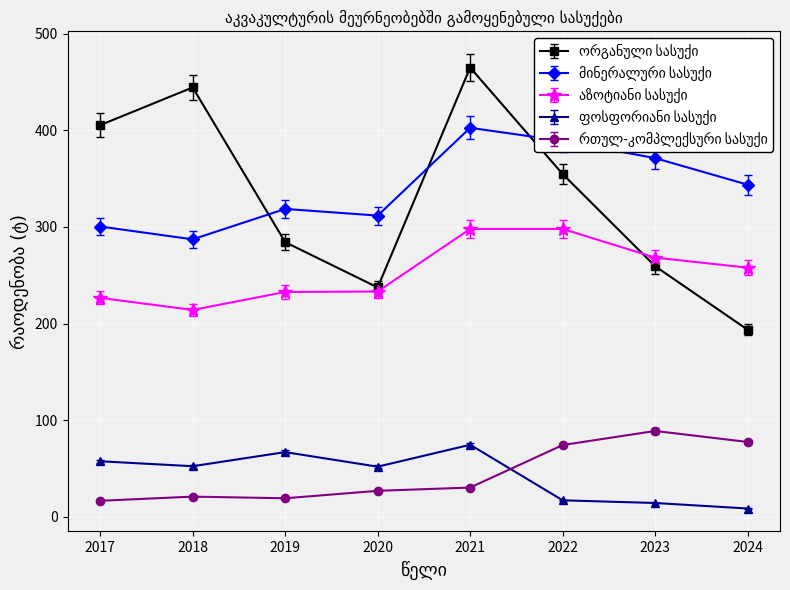

Reading left to right, list all the values displayed in this chart.

ორგანული სასუქი: 2017=405.5	2018=444.5	2019=284.3	2020=237.4	2021=465.1	2022=354.8	2023=259.4	2024=193.6
მინერალური სასუქი: 2017=300.5	2018=287.2	2019=318.7	2020=311.8	2021=402.7	2022=389.1	2023=371.3	2024=343.8
აზოტიანი სასუქი: 2017=226.6	2018=214.1	2019=232.7	2020=233.2	2021=298.0	2022=298.0	2023=268.3	2024=257.9
ფოსფორიანი სასუქი: 2017=57.4	2018=52.3	2019=66.9	2020=51.8	2021=74.5	2022=17.0	2023=14.2	2024=8.5
რთულ-კომპლექსური სასუქი: 2017=16.5	2018=20.8	2019=19.1	2020=26.8	2021=30.2	2022=74.2	2023=88.8	2024=77.4